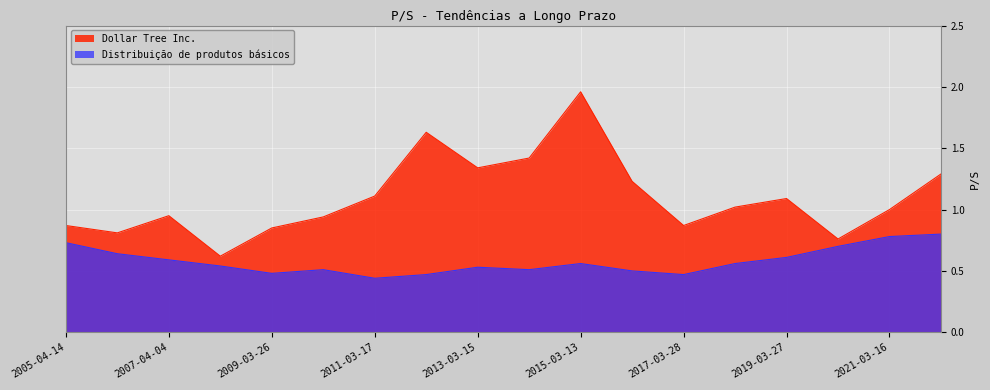

How many lines are shown in the chart?

2